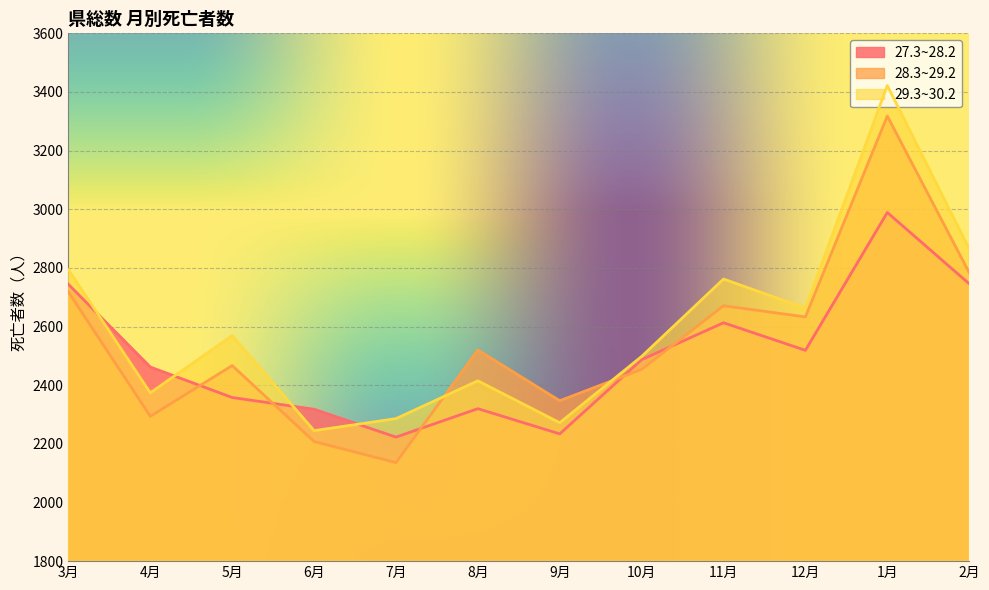

What is the value of the 29.3~30.2 point at the 12th from the left?

2865